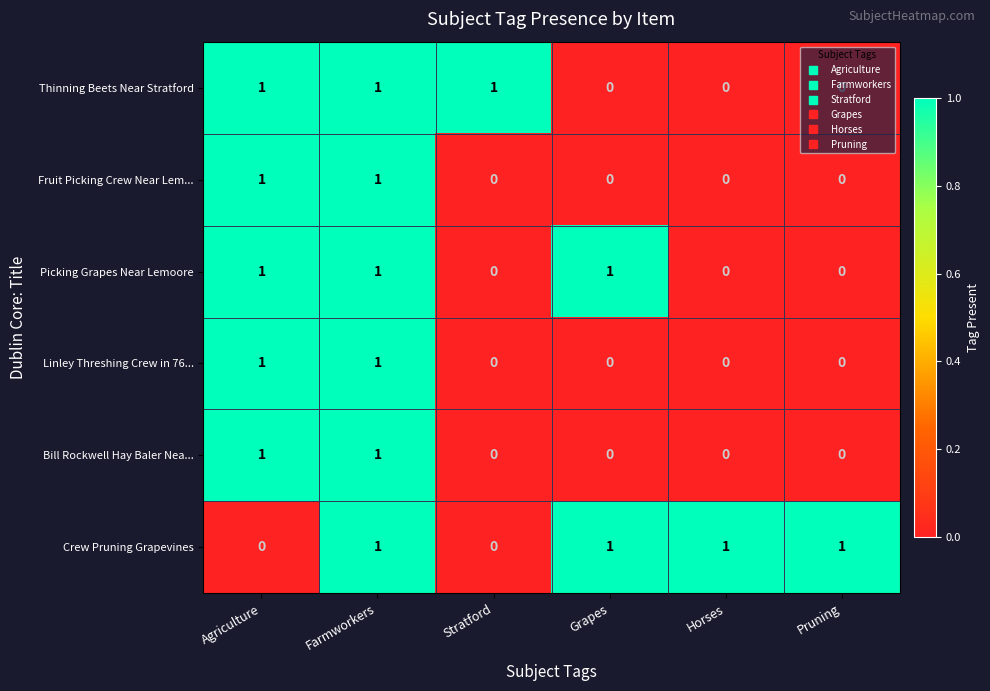

Count the Crew Pruning Grapevines values in the range 0 to 1.

6